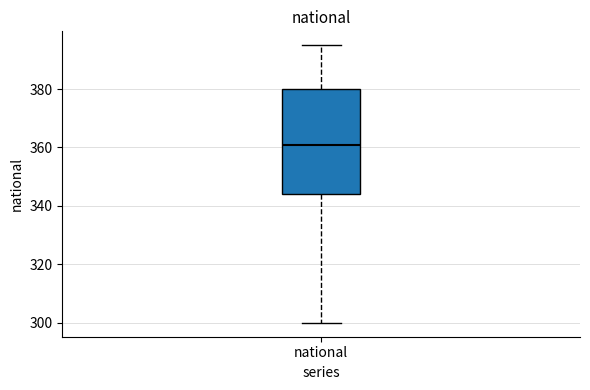

Where does the lower whisker of the box for national end on the y-axis? The values are not printed on the chart, so give them approximately, as read against the axis.

300